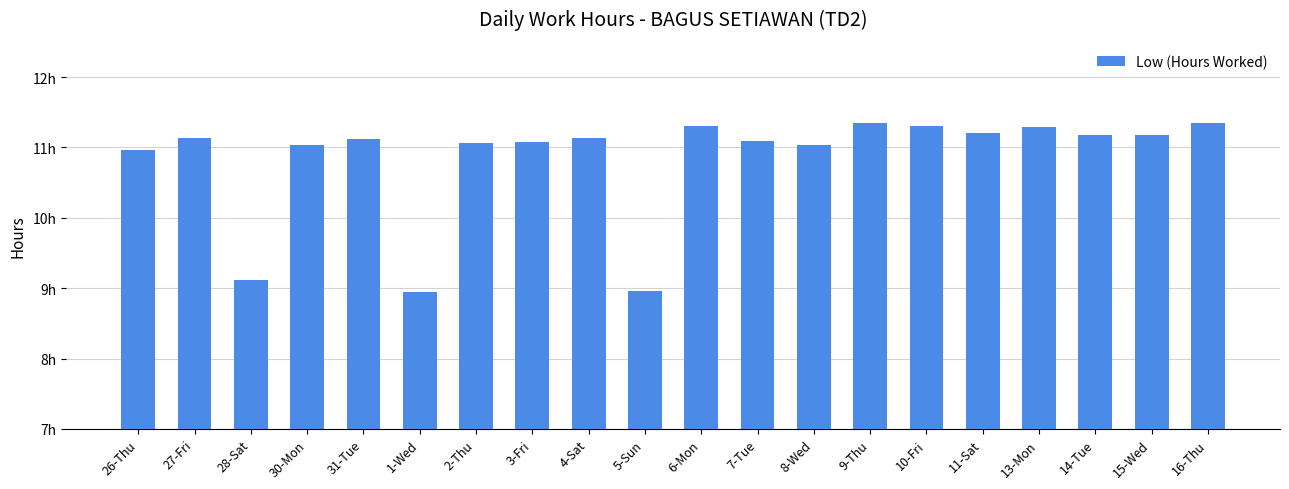

Are the bars horizontal?

No